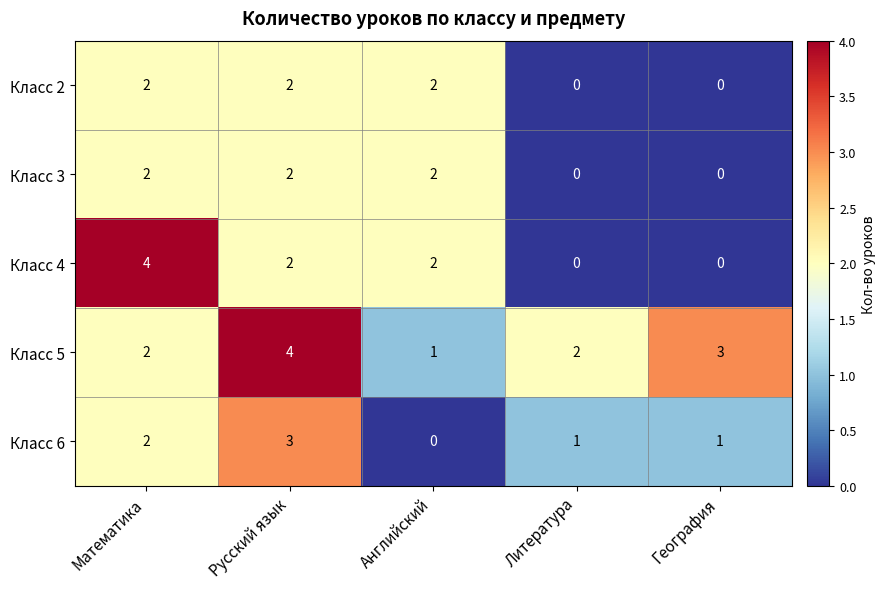

Reading right to left, list all the values displayed in this chart.

Класс 2: География=0	Литература=0	Английский=2	Русский язык=2	Математика=2
Класс 3: География=0	Литература=0	Английский=2	Русский язык=2	Математика=2
Класс 4: География=0	Литература=0	Английский=2	Русский язык=2	Математика=4
Класс 5: География=3	Литература=2	Английский=1	Русский язык=4	Математика=2
Класс 6: География=1	Литература=1	Английский=0	Русский язык=3	Математика=2